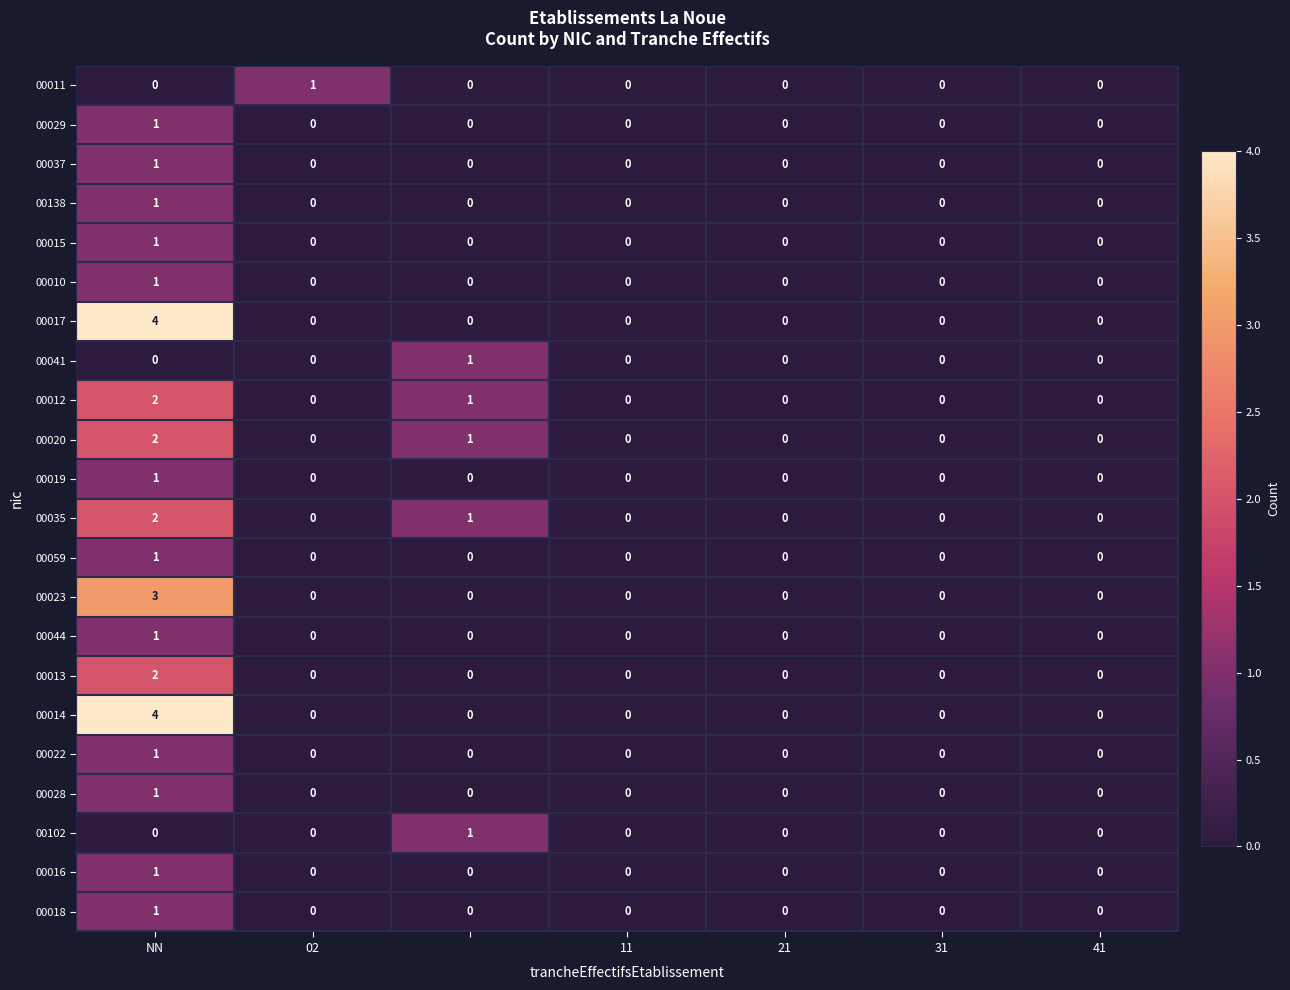

How many values in 00018 are above zero?

1